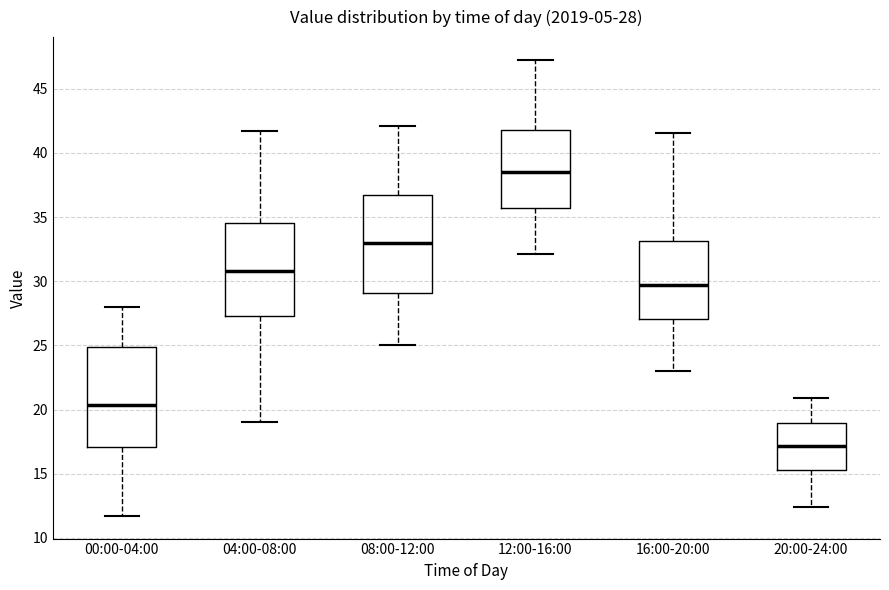

Which box has the lowest median line?

20:00-24:00